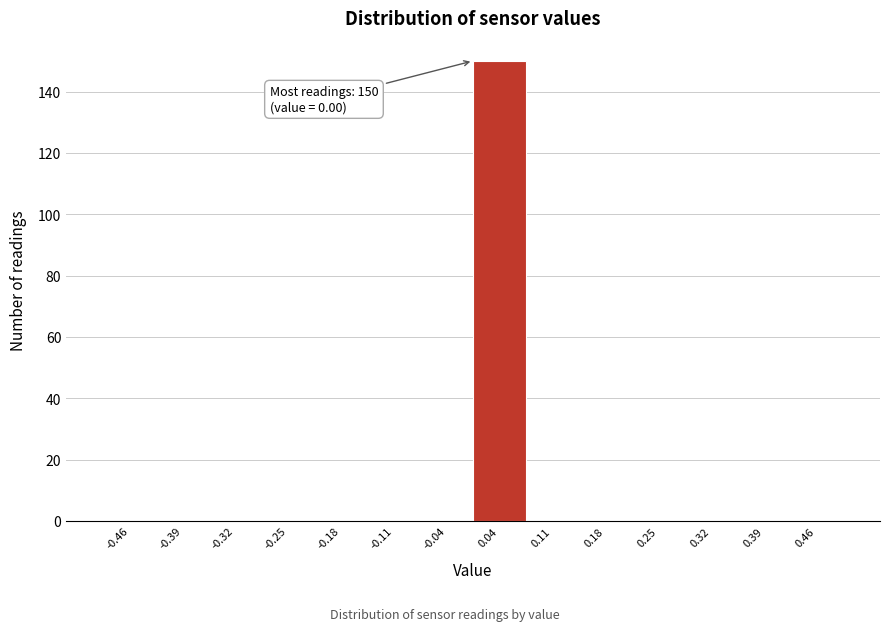

Over which range of the x-axis is the bar tallest?

0.00 to 0.07